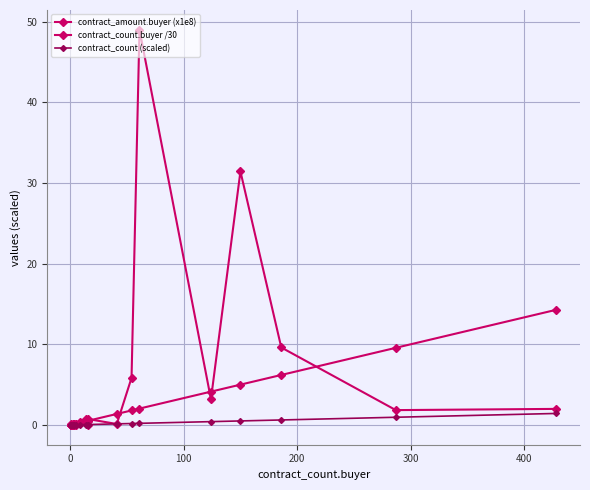

In contract_amount.buyer (x1e8), how many points are higher than both neighbors (excluding endpoints)?

6